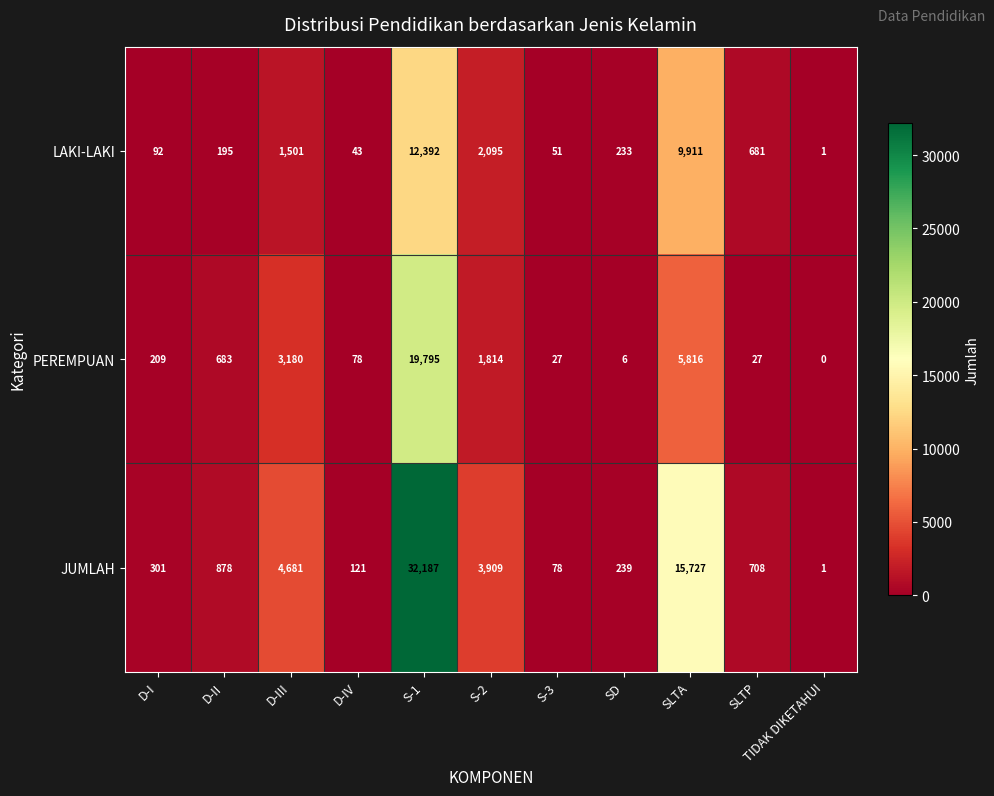

Which series has the widest spread of values?

JUMLAH